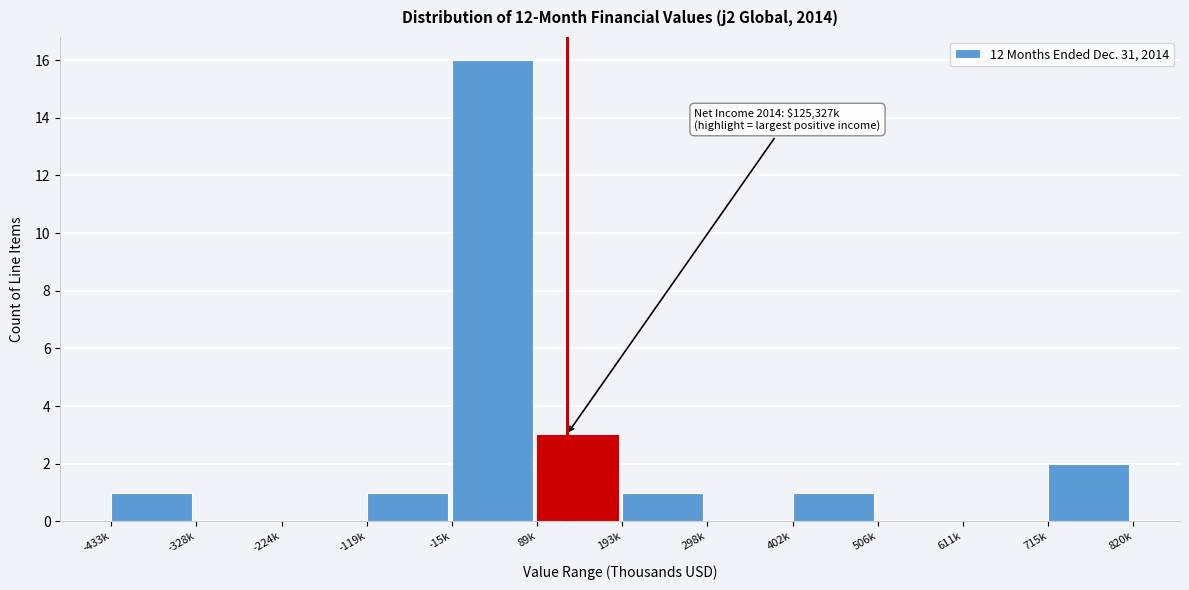

Reading left to right, what are all the values shown in this chart?

-433k=1	-328k=0	-224k=0	-119k=1	-15k=16	89k=3	193k=1	298k=0	402k=1	506k=0	611k=0	715k=2